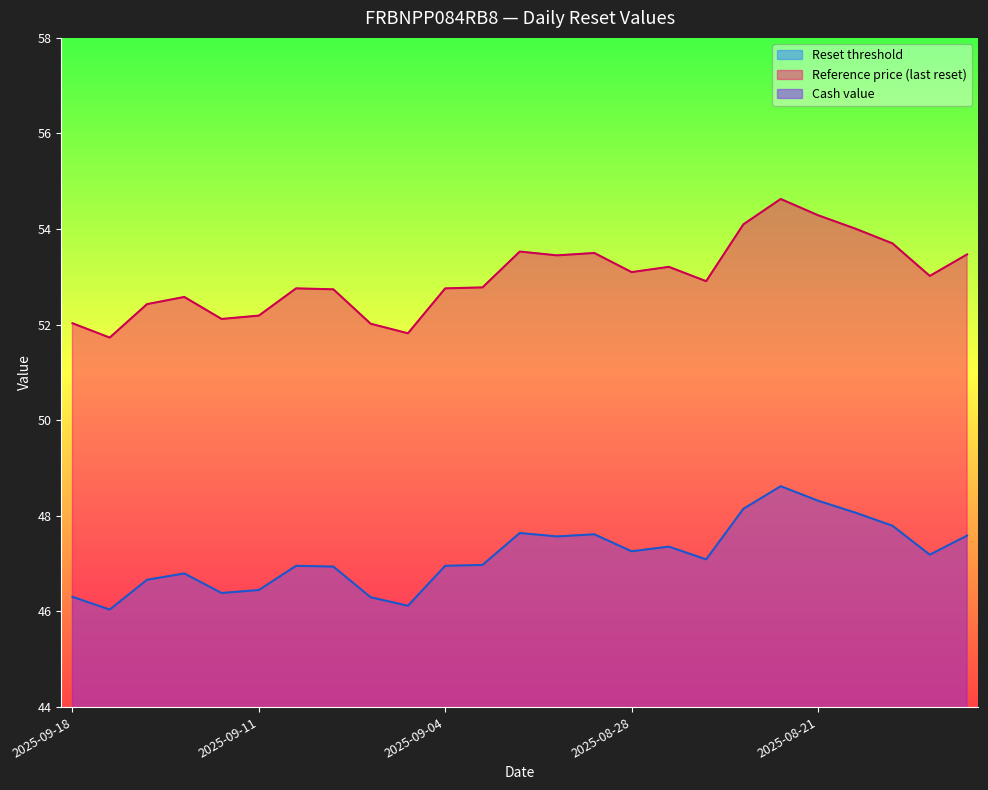

List the series in order of their peak value, highest first.

Reference price (last reset), Reset threshold, Cash value